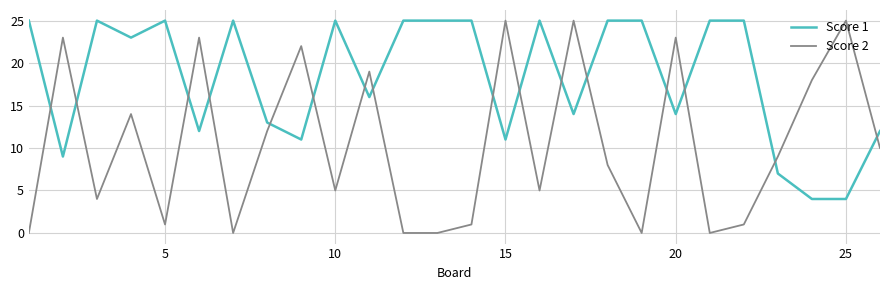

Is this an area chart (filled region under the line)?

No